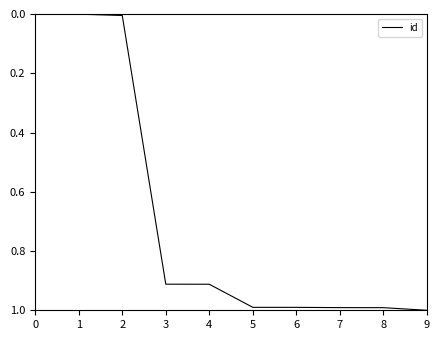

Is it true that the value at 6 is 1.0?

True